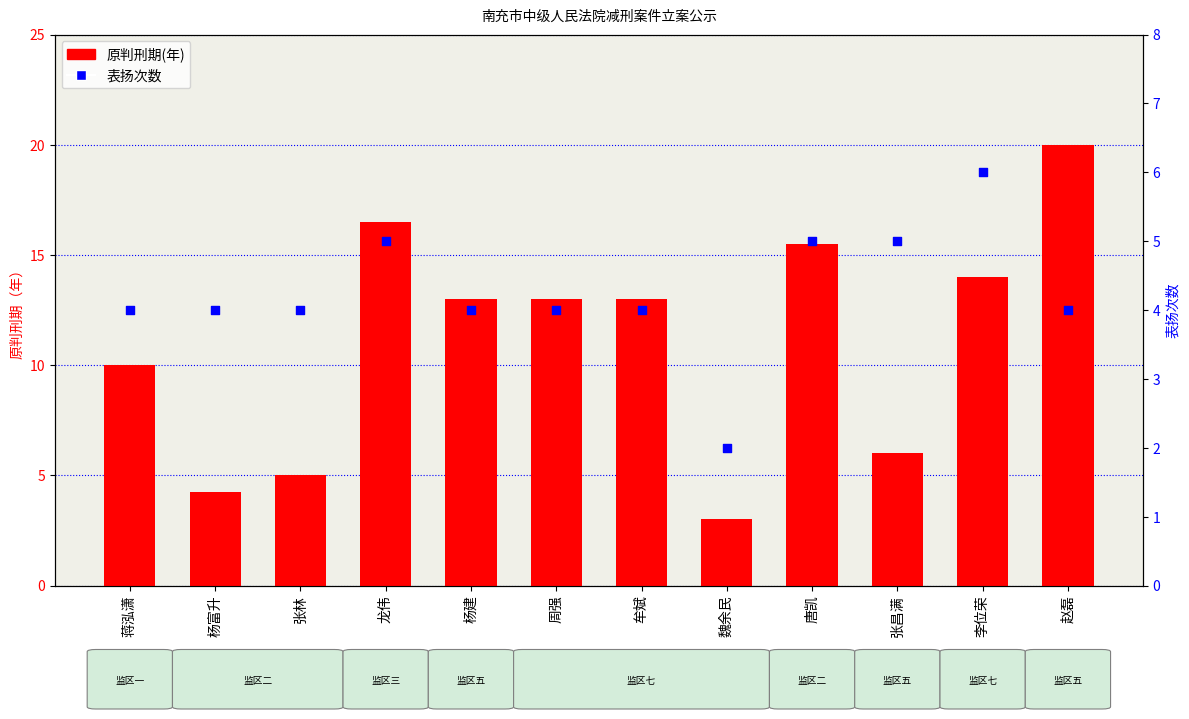

Which series has the largest total across all categories?

原判刑期(年)